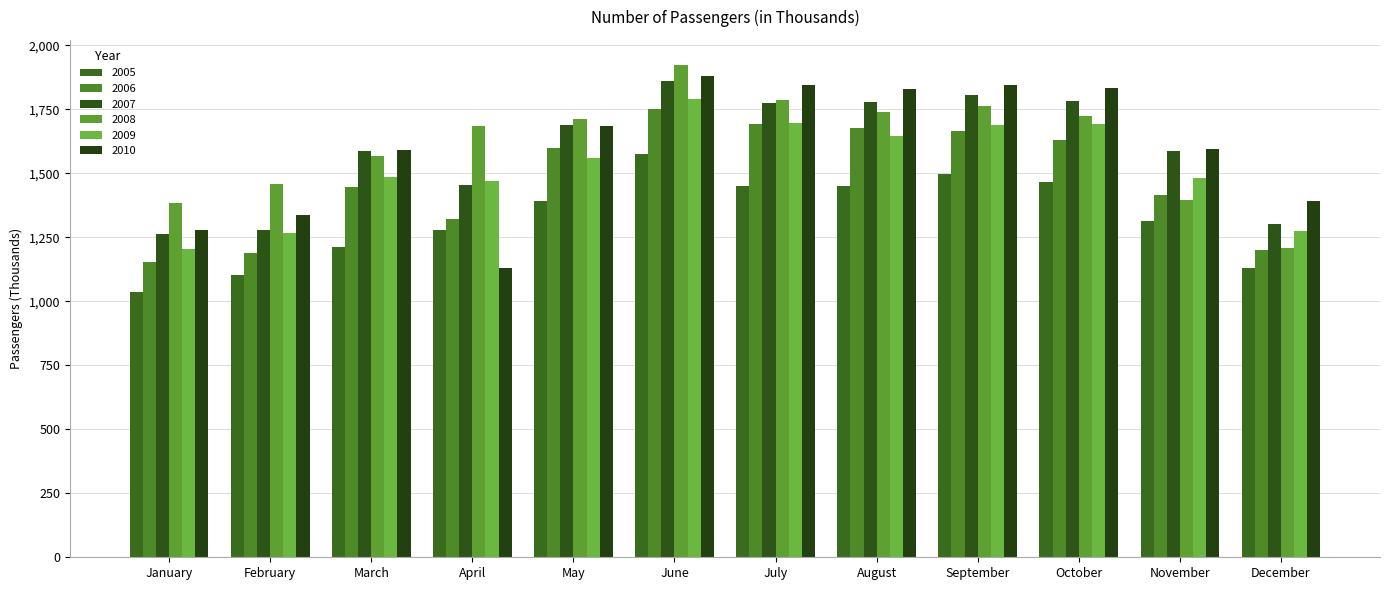

What are all the series names shown in the legend?

2005, 2006, 2007, 2008, 2009, 2010